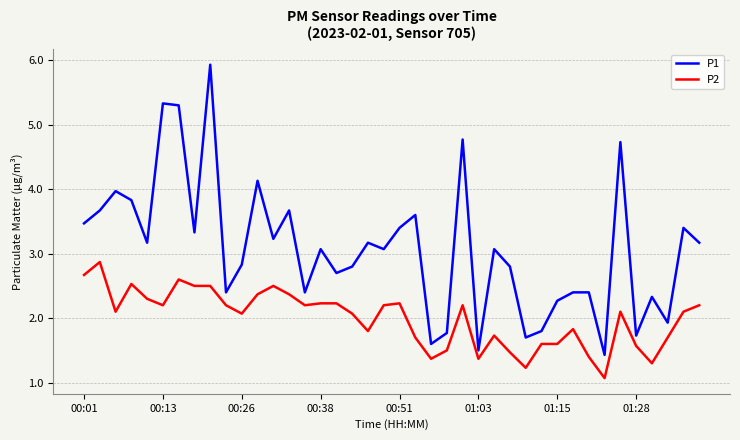

True or false: P2 and P1 cross at least once.

False